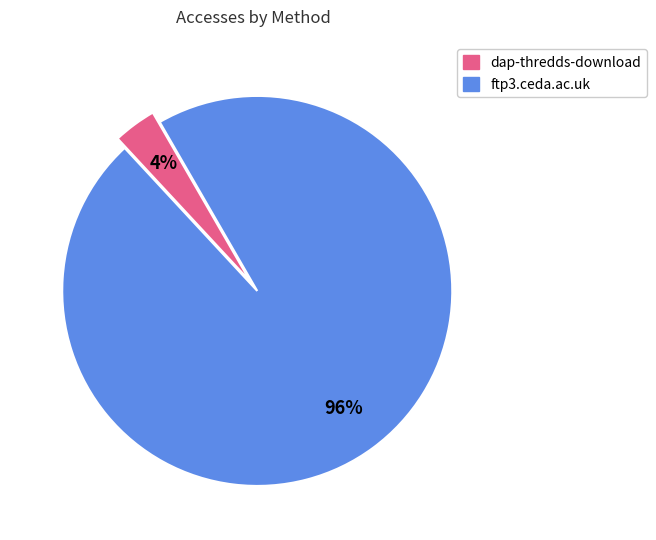

Which has a higher value, ftp3.ceda.ac.uk or dap-thredds-download?

ftp3.ceda.ac.uk